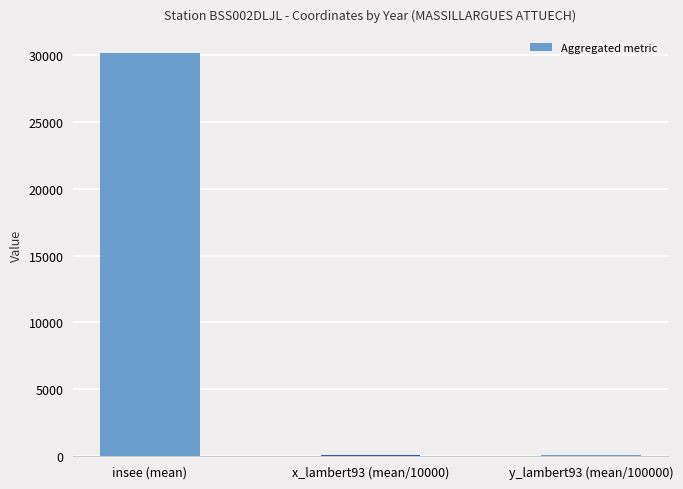

At which label is the value closest to 15112?

x_lambert93 (mean/10000)